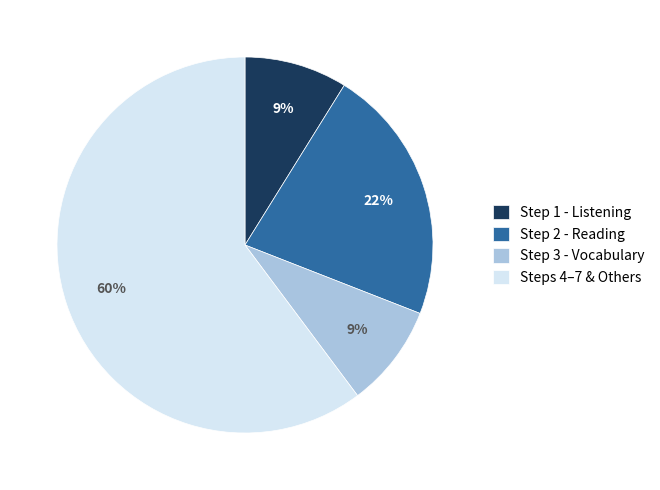

To the nearest percent, what percentage of the pie is Steps 4–7 & Others?

60%